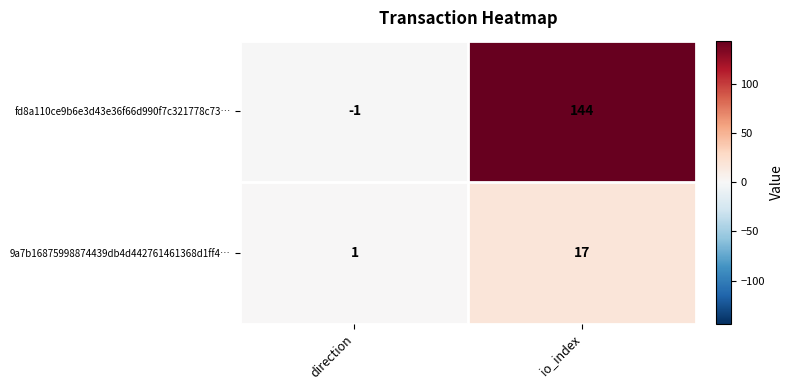

The 9a7b16875998874439db4d442761461368d1ff4… series shows 17 at io_index. True or false?

True